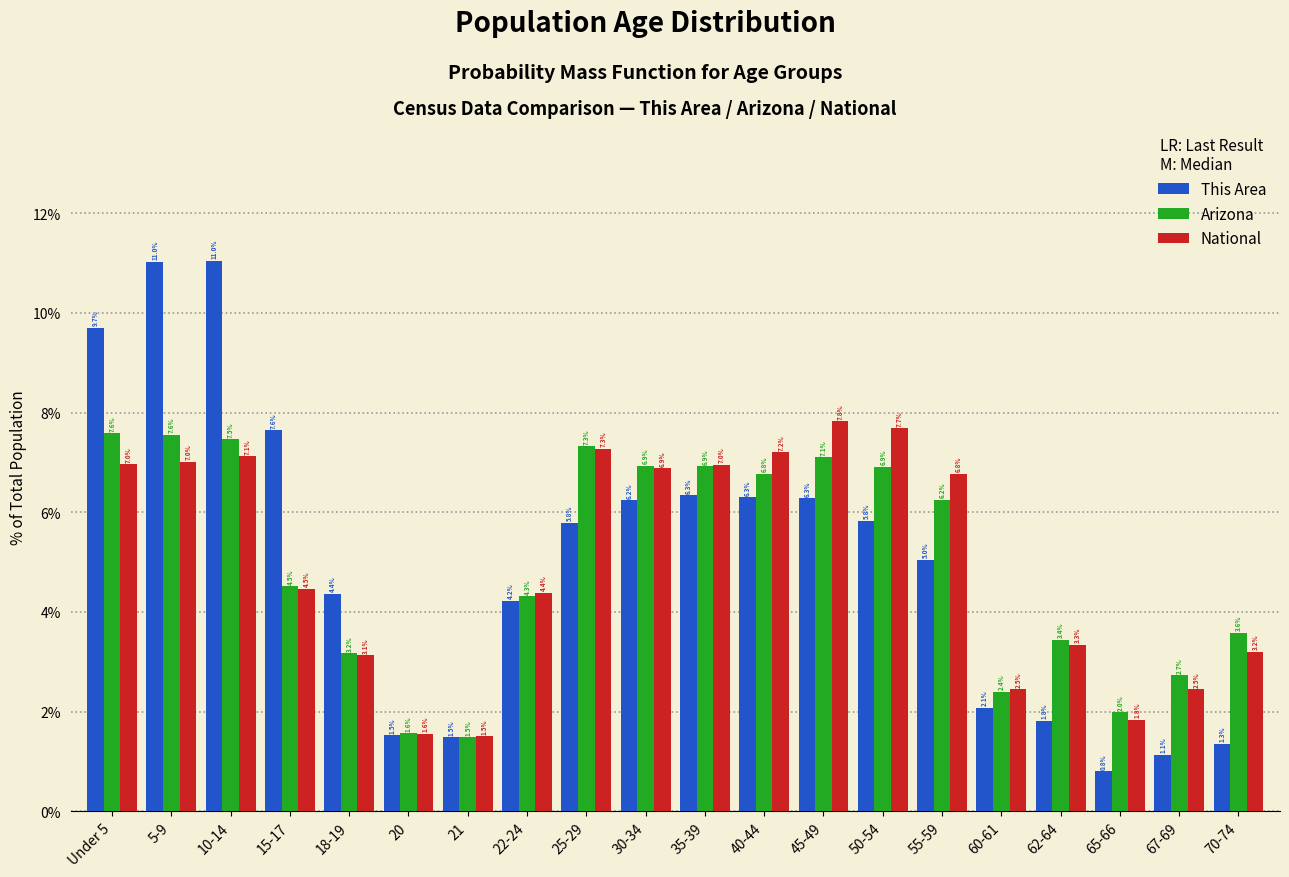

Reading left to right, transcribe all the data shown in this chart.

This Area: 9.7	11.0	11.0	7.6	4.4	1.5	1.5	4.2	5.8	6.2	6.3	6.3	6.3	5.8	5.0	2.1	1.8	0.8	1.1	1.3
Arizona: 7.6	7.6	7.5	4.5	3.2	1.6	1.5	4.3	7.3	6.9	6.9	6.8	7.1	6.9	6.2	2.4	3.4	2.0	2.7	3.6
National: 7.0	7.0	7.1	4.5	3.1	1.6	1.5	4.4	7.3	6.9	7.0	7.2	7.8	7.7	6.8	2.5	3.3	1.8	2.5	3.2